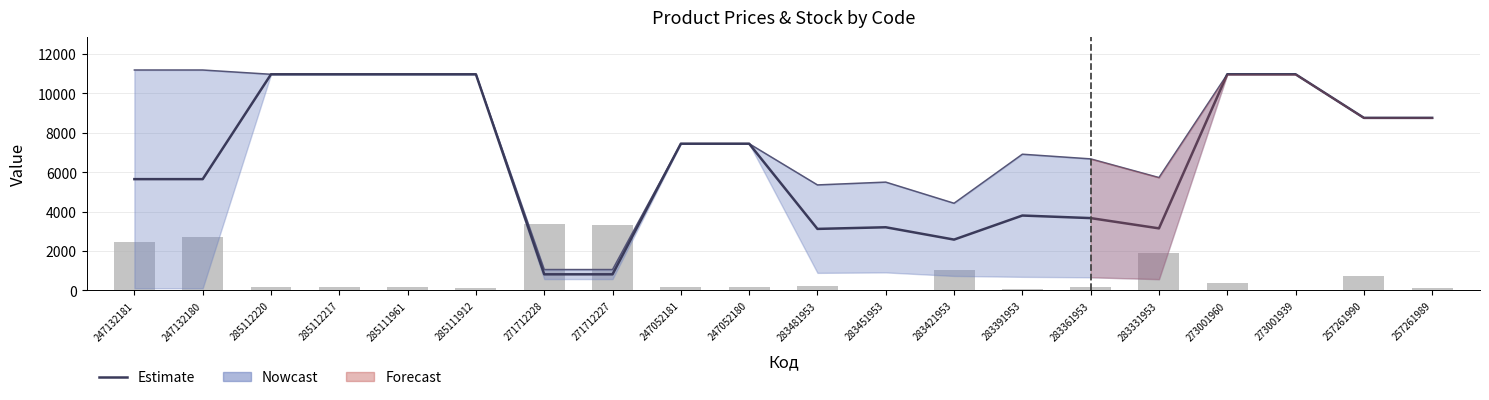

How many groups of bars are there?

20